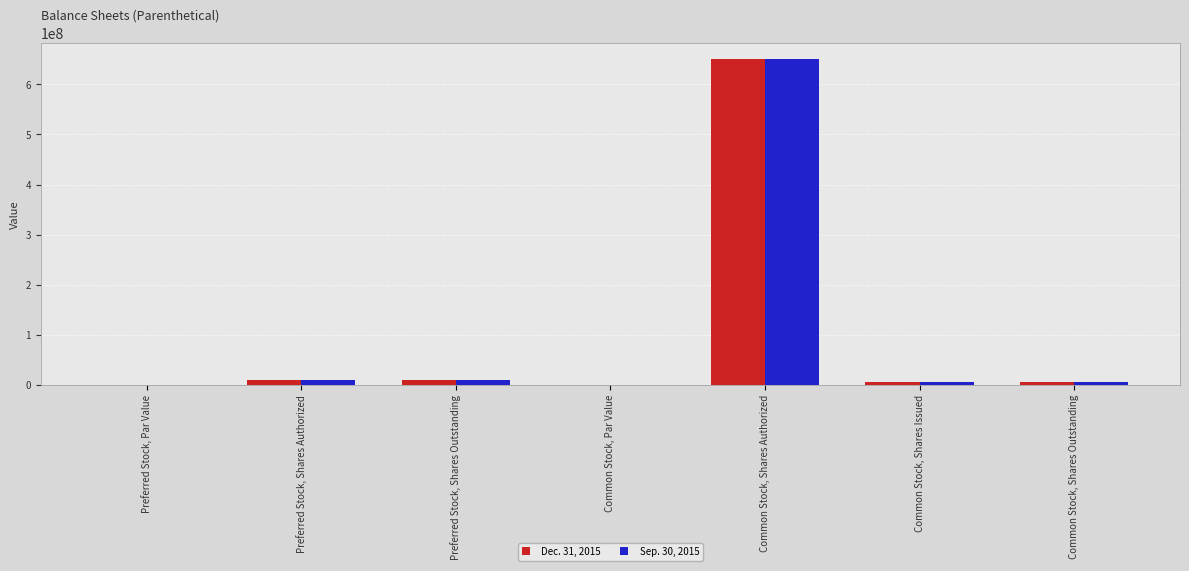

Is it true that Dec. 31, 2015 equals 248435751.5 at Common Stock, Shares Authorized?

False